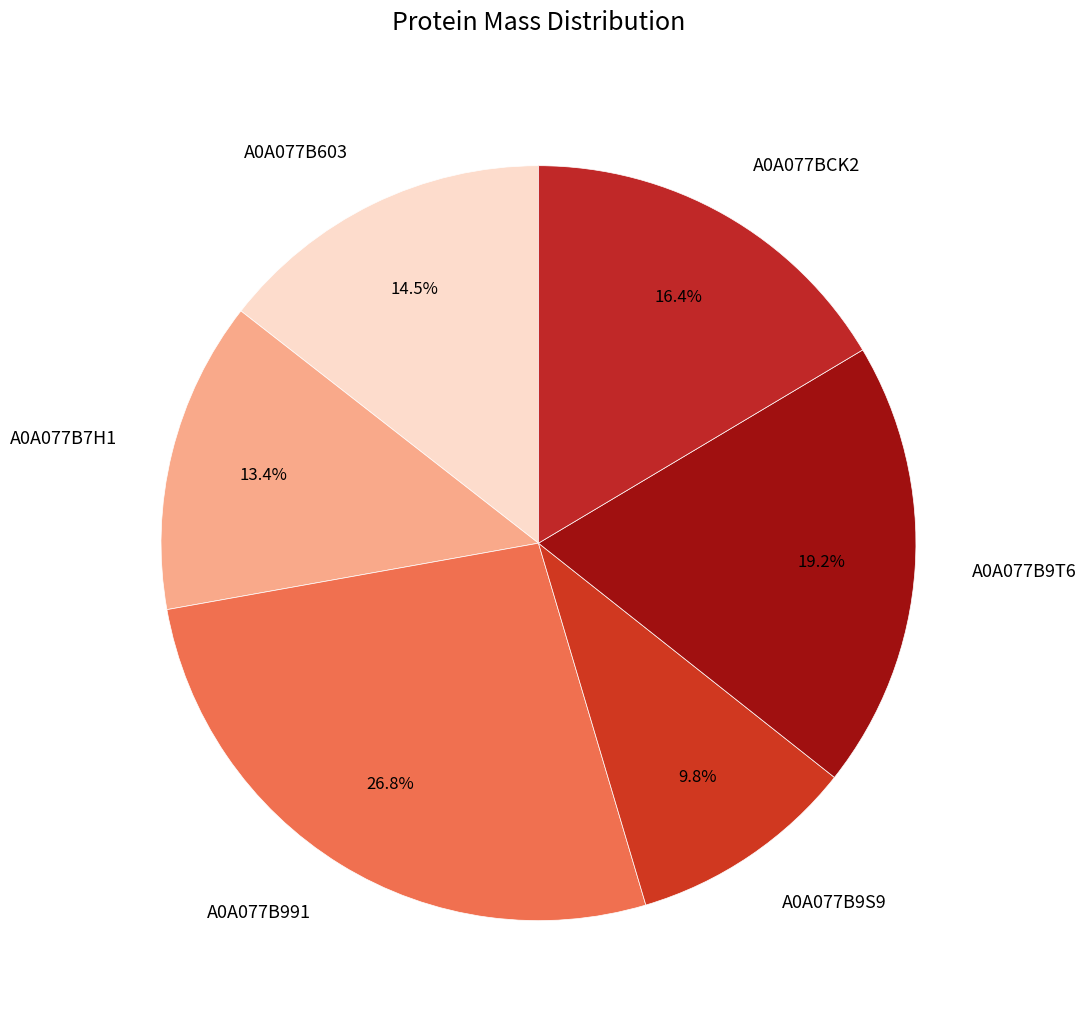

What is the largest slice in the pie chart?

A0A077B991